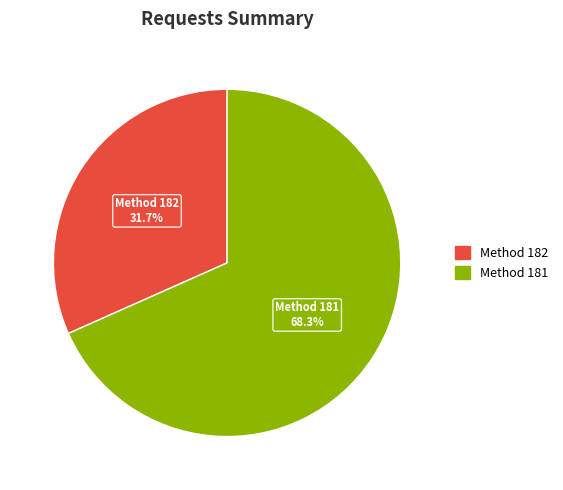

Count the number of slices in the pie.

2